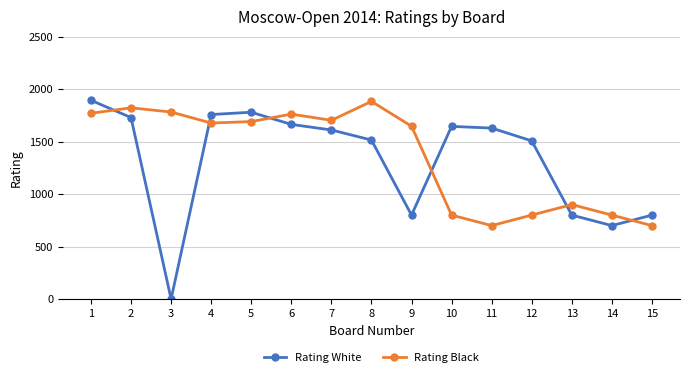

How many lines are shown in the chart?

2